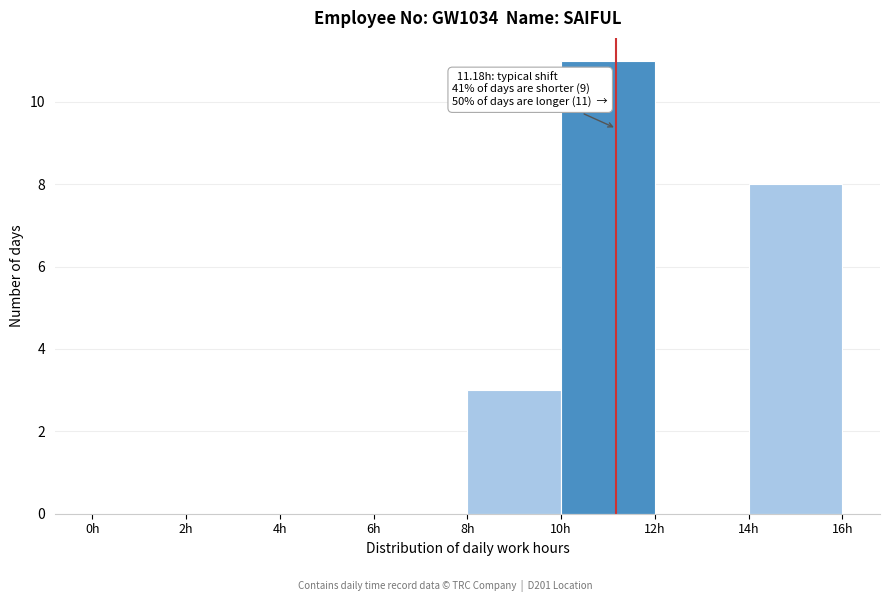

Which range on the x-axis has the tallest bar?

10 to 12